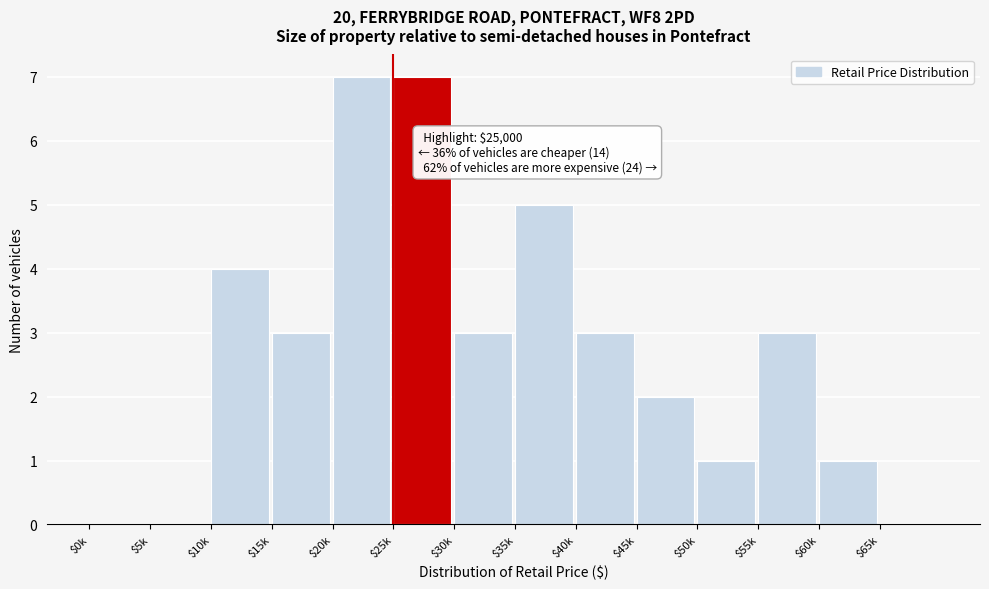

What is the maximum value shown in the chart?

7